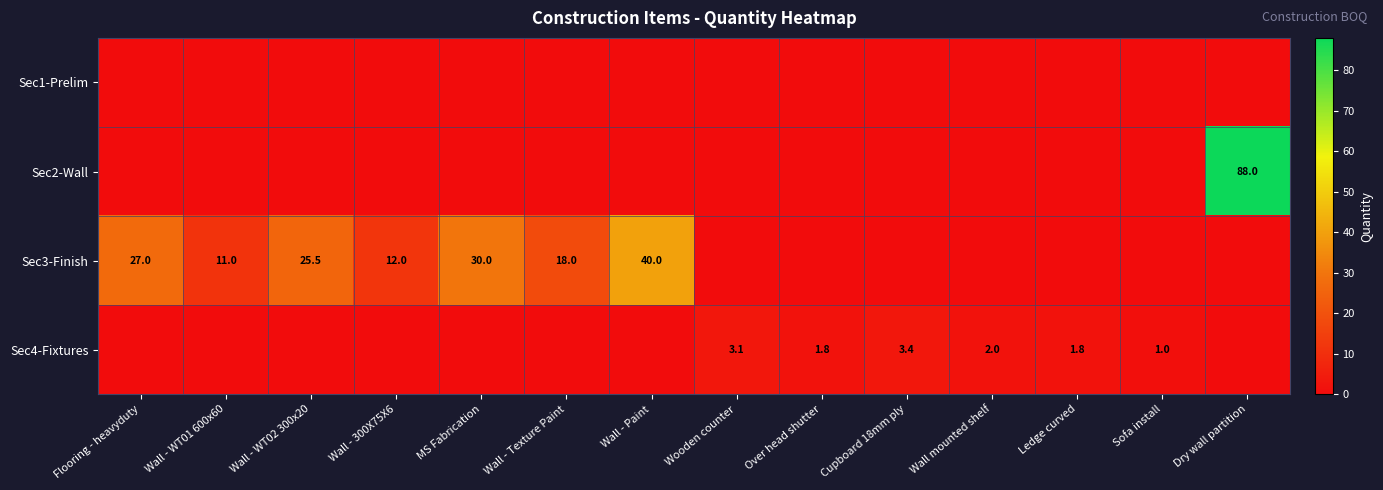

What is the sum of the Sec4-Fixtures values at Sofa install and Ledge curved?

2.8